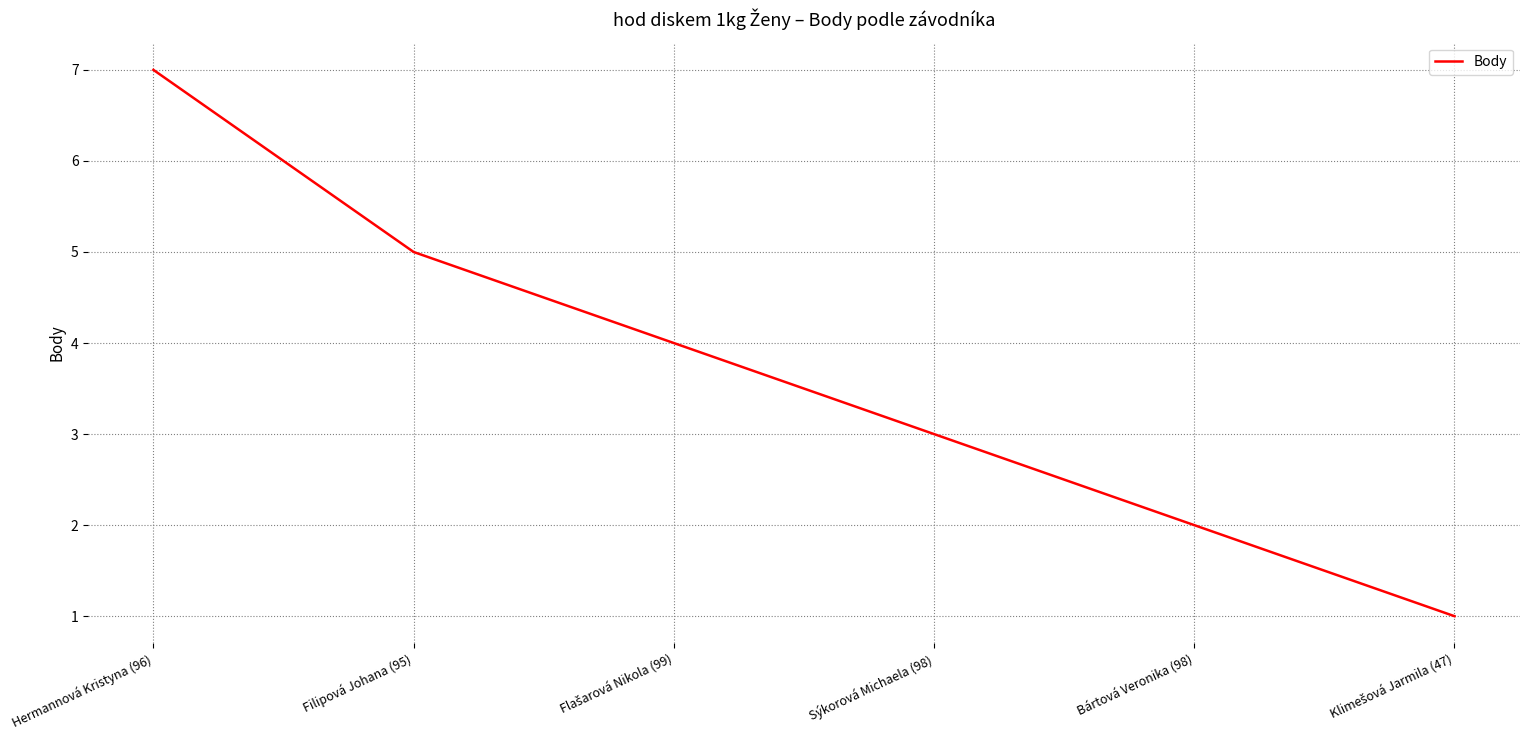

True or false: there are more than 2 points higher than both neighbors.

False